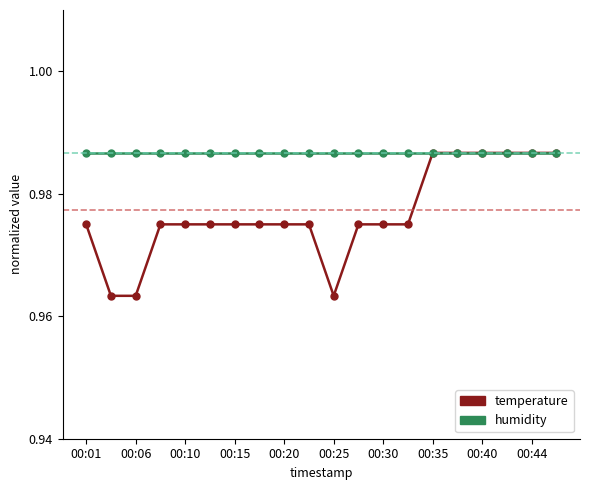

Does the chart have visible grid lines?

No